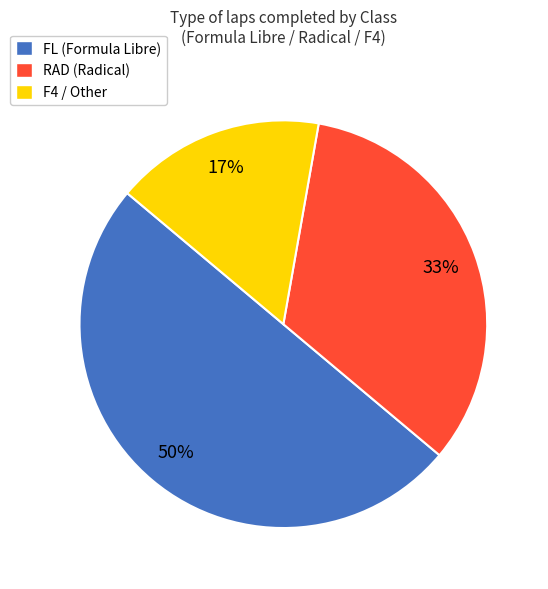

To the nearest percent, what portion does RAD (Radical) represent?

33%